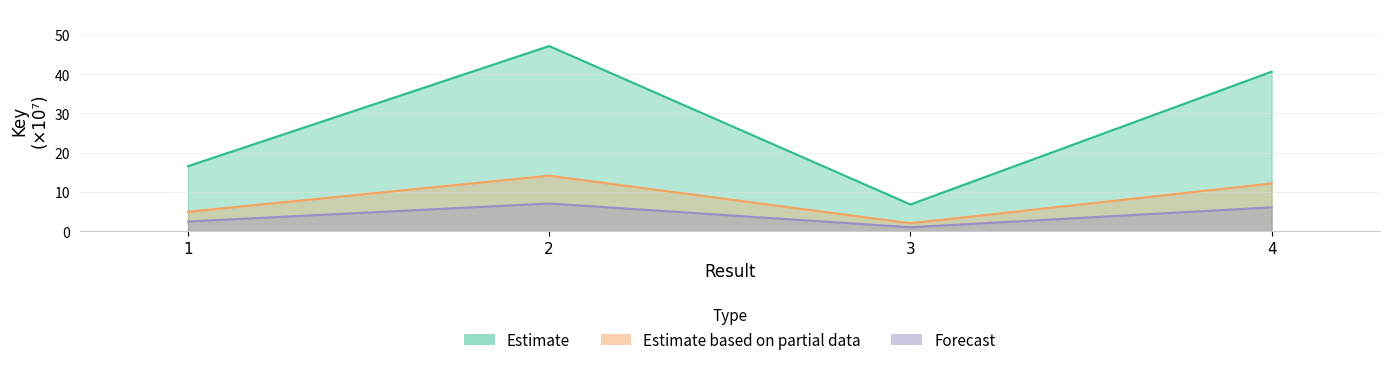

List the series in order of their peak value, lowest first.

Forecast, Estimate based on partial data, Estimate